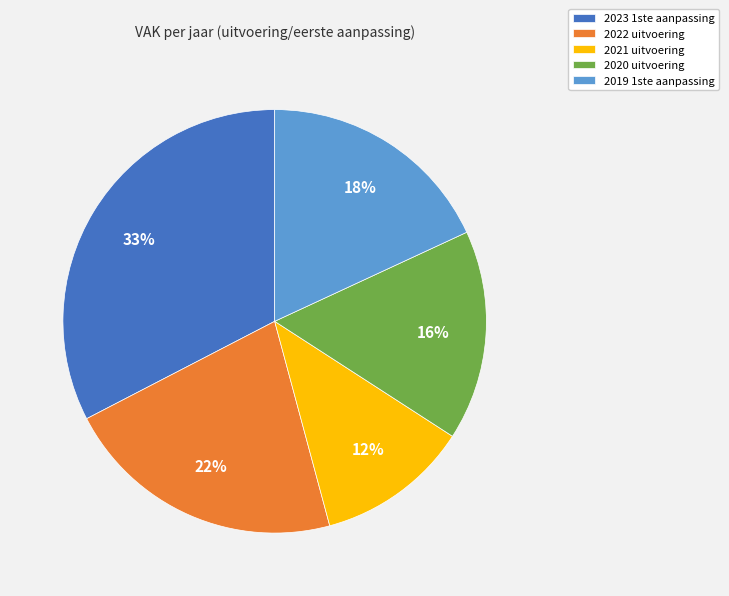

Do 2020 uitvoering and 2023 1ste aanpassing together represent more than half of the pie?

No